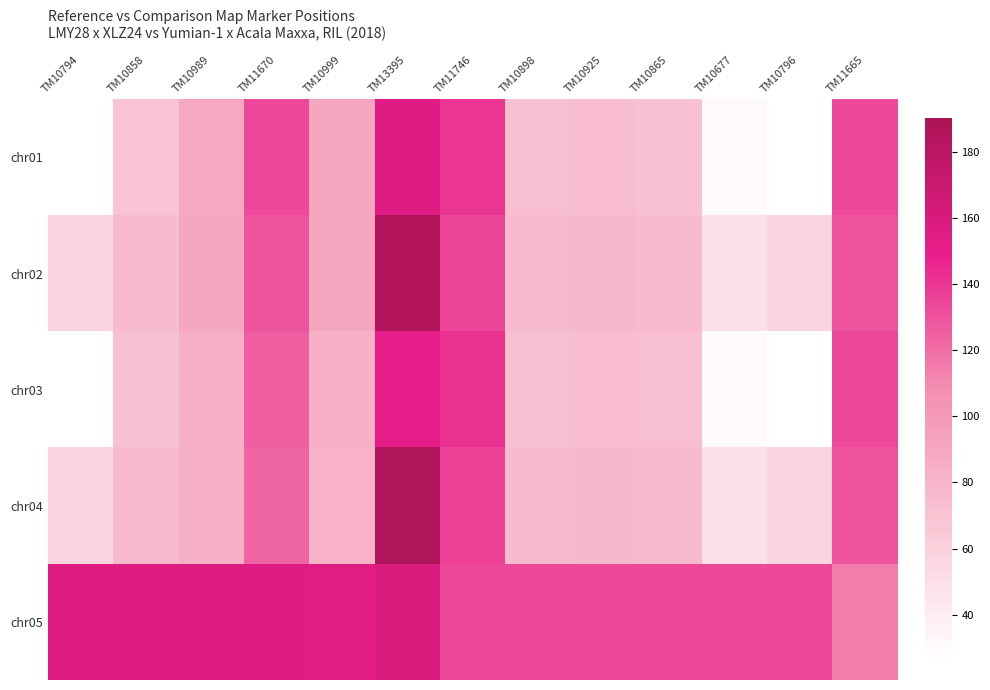

Which series has the largest total across all categories?

chr05